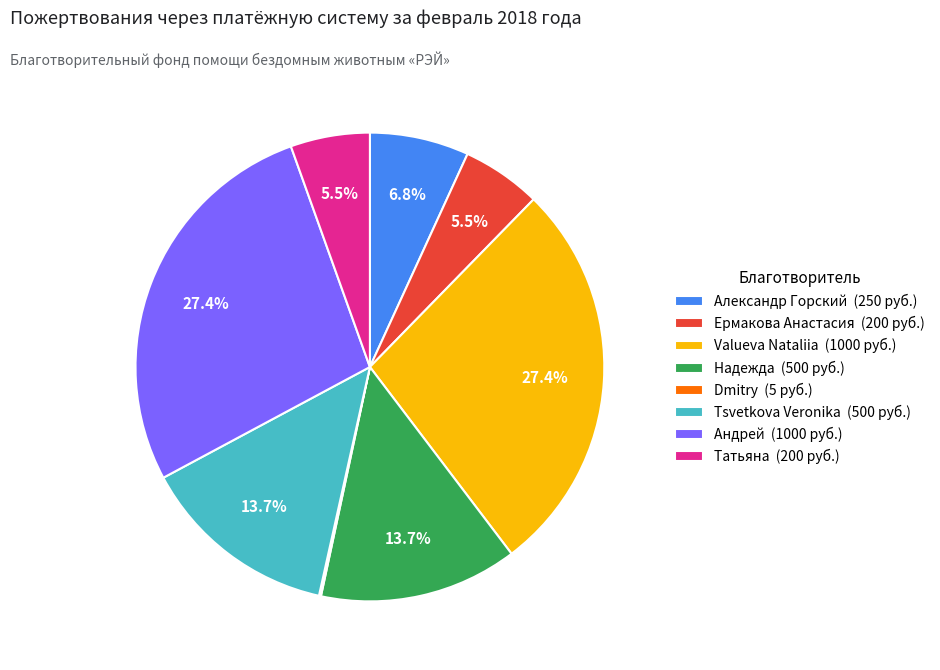

What portion of the pie excludes Valueva Nataliia (1000 руб.)?

72.6%